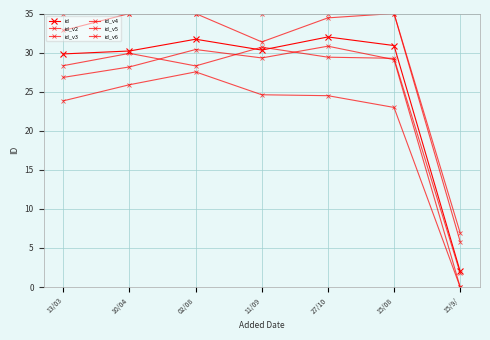

What is the sum of the id_v4 values at 10/04 and 27/10?

69.4